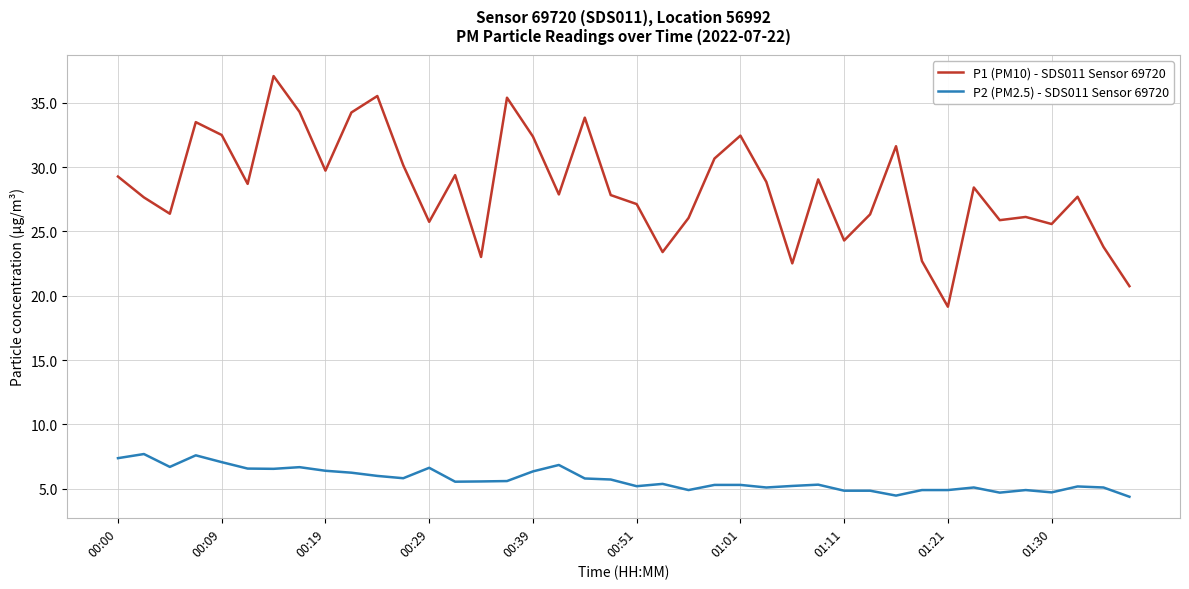

List the series in order of their overall mean, highest first.

P1 (PM10) - SDS011 Sensor 69720, P2 (PM2.5) - SDS011 Sensor 69720